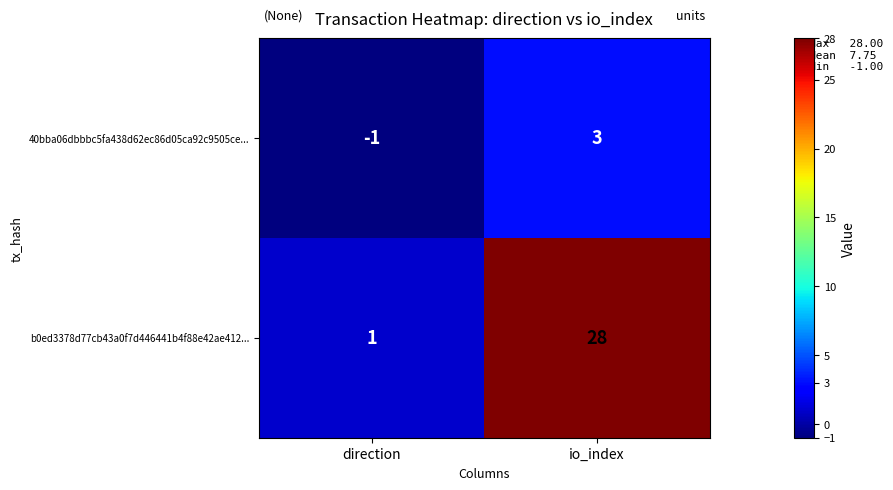

Reading right to left, transcribe all the data shown in this chart.

40bba06dbbbc5fa438d62ec86d05ca92c9505ce...: io_index=3	direction=-1
b0ed3378d77cb43a0f7d446441b4f88e42ae412...: io_index=28	direction=1